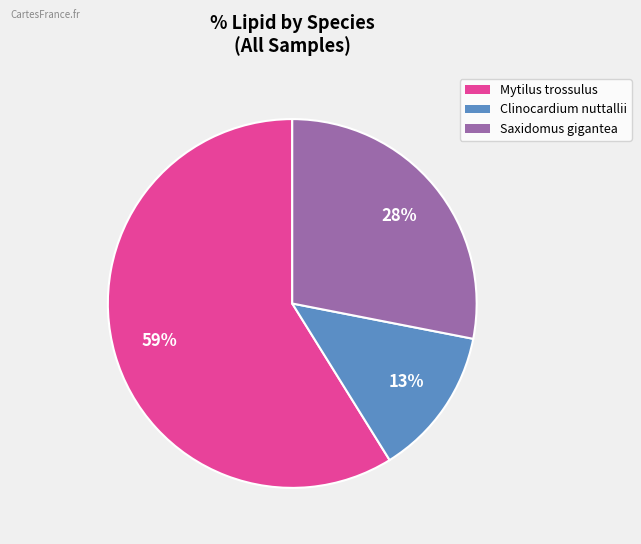

To the nearest percent, what is the difference between the largest and smallest slice percentages?

46%